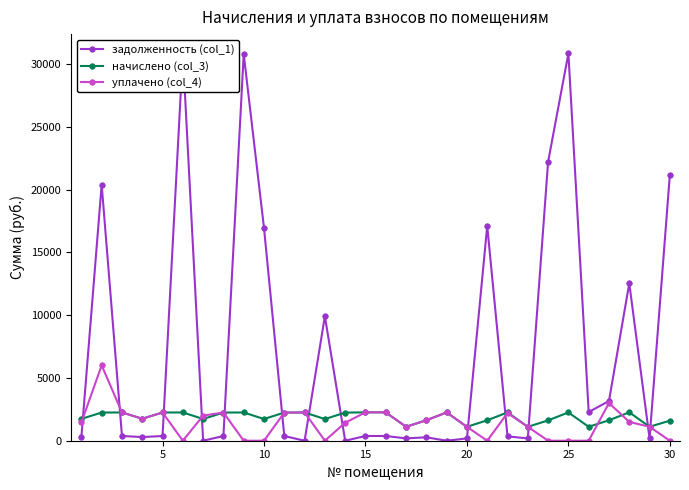

Reading left to right, transcribe all the data shown in this chart.

задолженность (col_1): 290.1	20389.7	375.1	292.0	374.5	30830.3	0.0	373.5	30780.2	16932.2	373.2	0.0	9910.5	0.0	376.3	376.3	185.1	271.3	0.0	184.5	17099.1	344.4	184.5	22200.0	30830.3	2281.0	3161.3	12533.4	185.1	21170.6
начислено (col_3): 1740.9	2243.5	2250.8	1751.8	2247.1	2250.8	1730.0	2243.5	2247.1	1730.0	2239.9	2250.8	1722.7	2239.9	2258.0	2258.0	1110.8	1628.0	2254.4	1107.2	1628.0	2254.4	1107.2	1620.7	2250.8	1110.8	1628.0	2261.7	1110.8	1595.2
уплачено (col_4): 1450.8	6001.6	2250.8	1751.8	2248.4	0.0	2000.0	2243.9	0.0	0.0	2239.6	2250.8	0.0	1432.8	2258.0	2258.5	1110.8	1628.0	2253.8	1107.2	0.0	2206.4	1107.2	0.0	0.0	0.0	3000.0	1500.0	1110.8	0.0